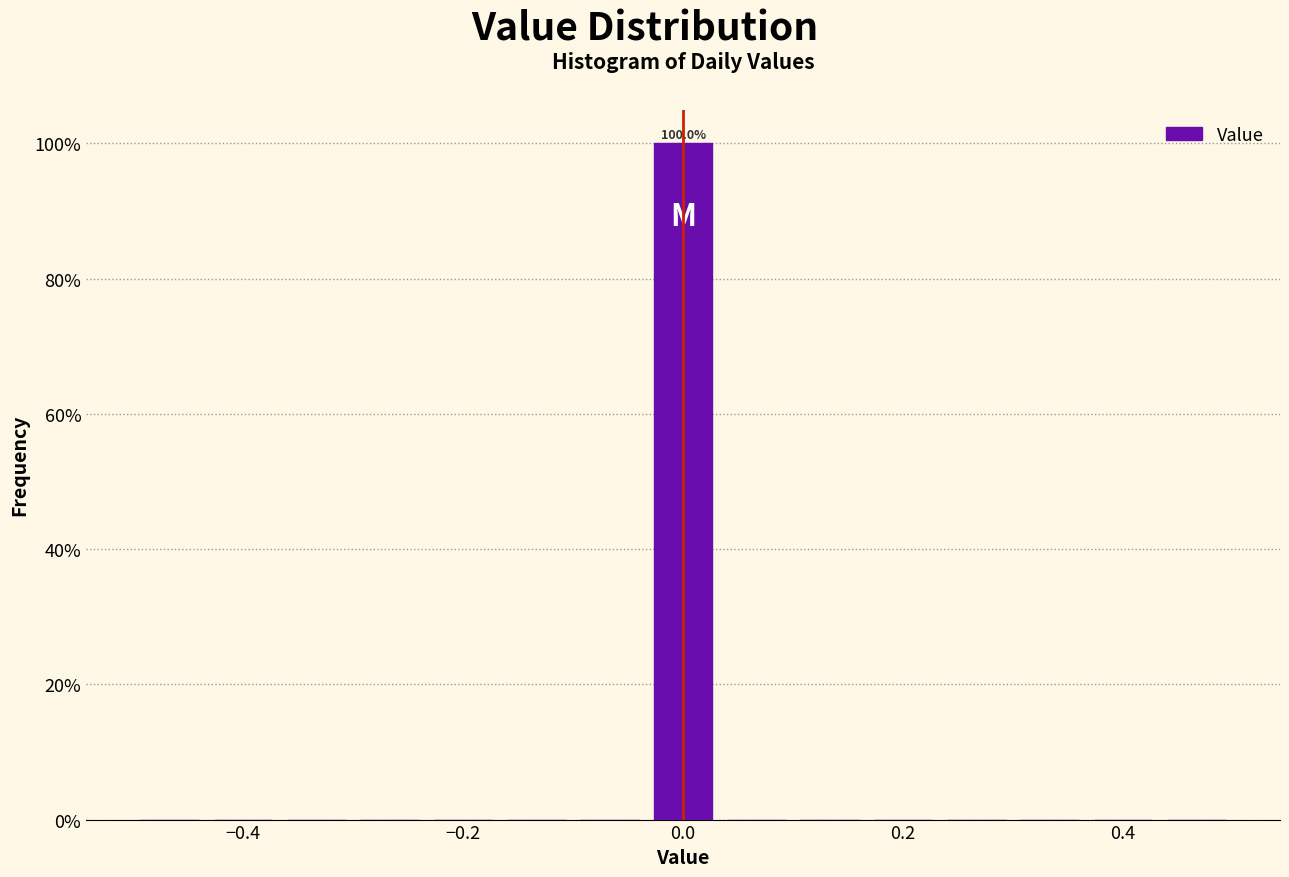

Around what value on the x-axis is the tallest bar? Give the approximate position of its centre, as read against the axis.

0.00